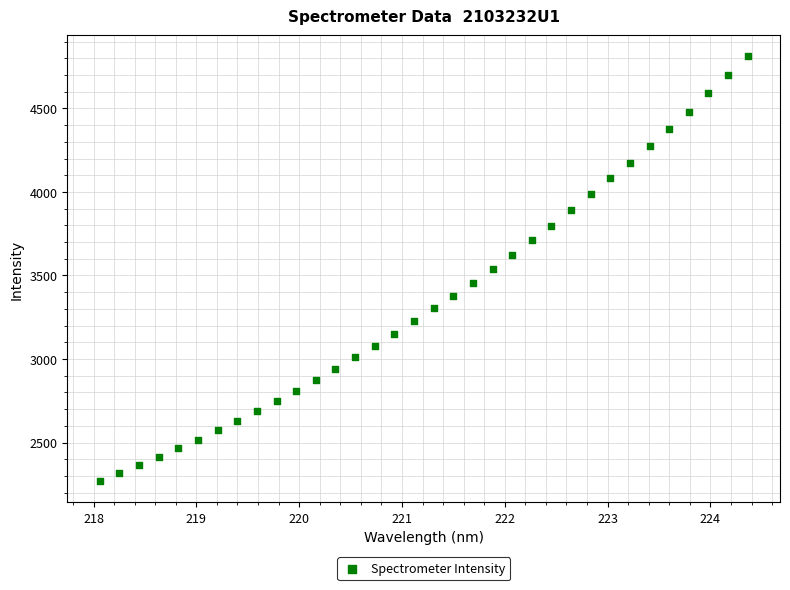

What is the range of X values (max minus min)?

6.3